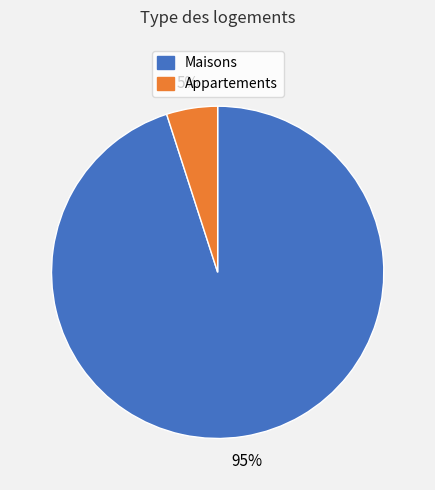

Between Maisons and Appartements, which is larger?

Maisons